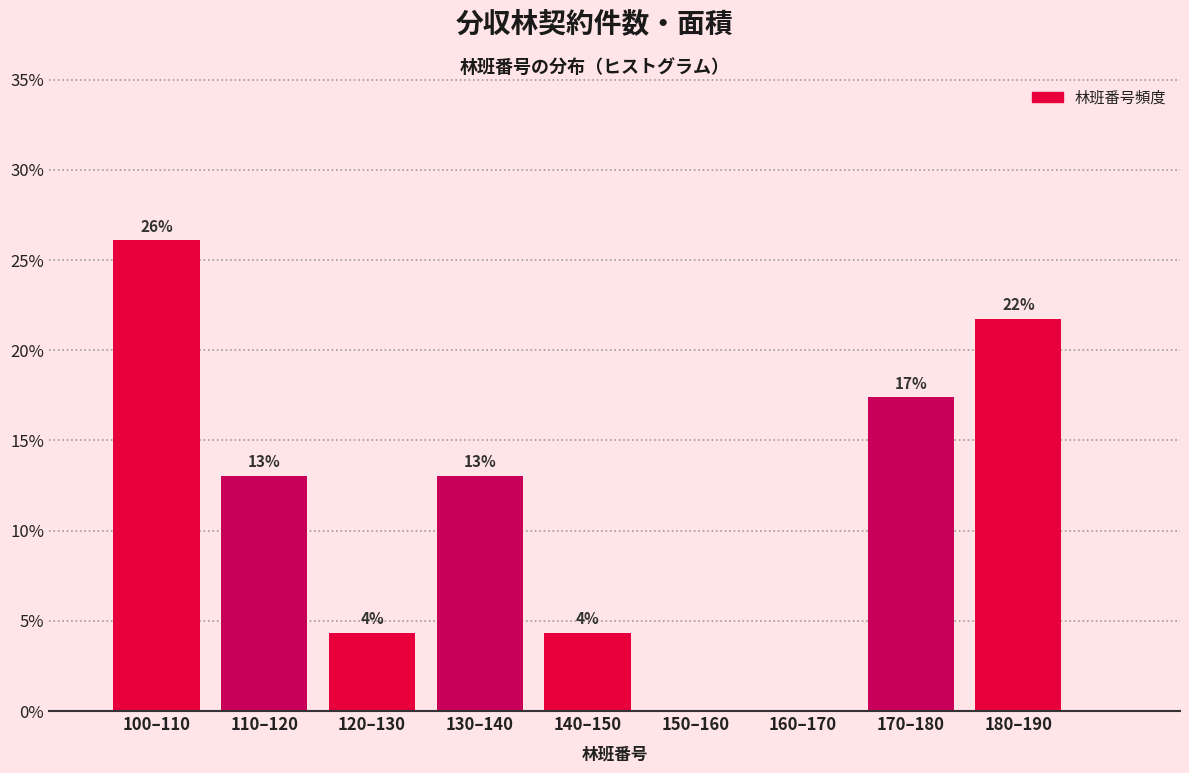

Are the bars horizontal?

No